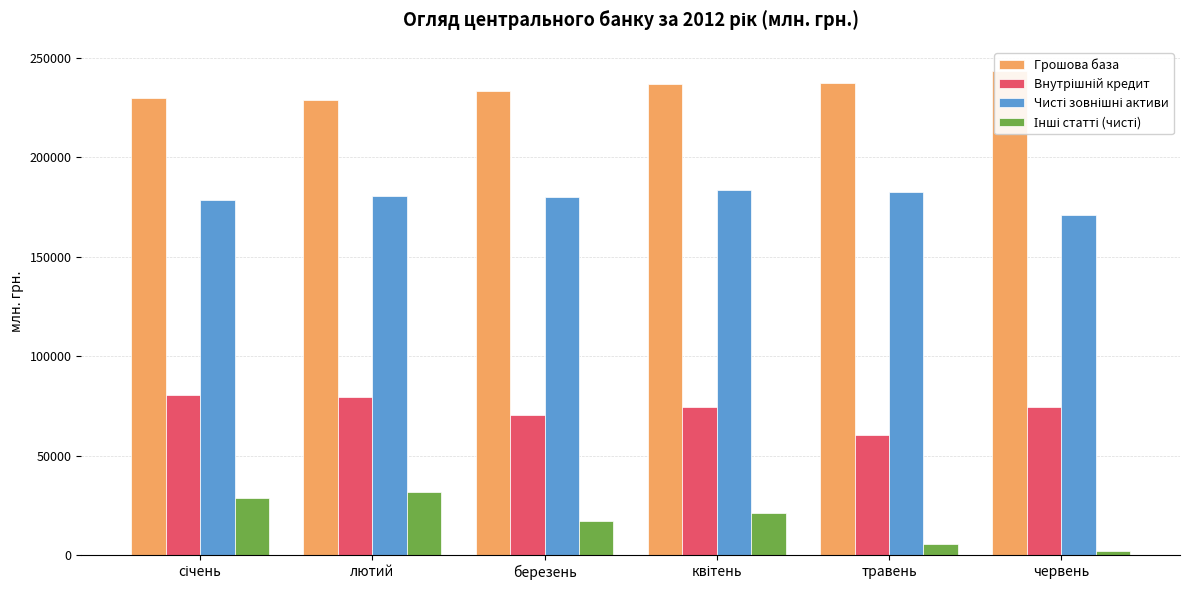

Between травень and березень, which is larger?

травень